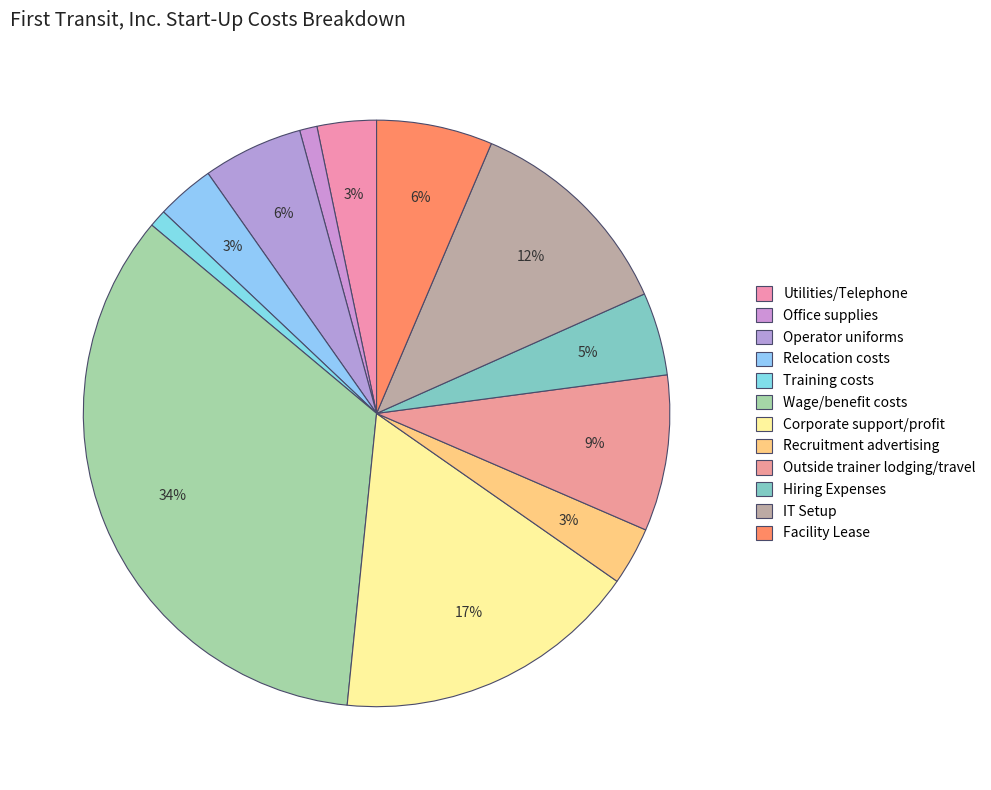

To the nearest percent, what portion does Utilities/Telephone represent?

3%